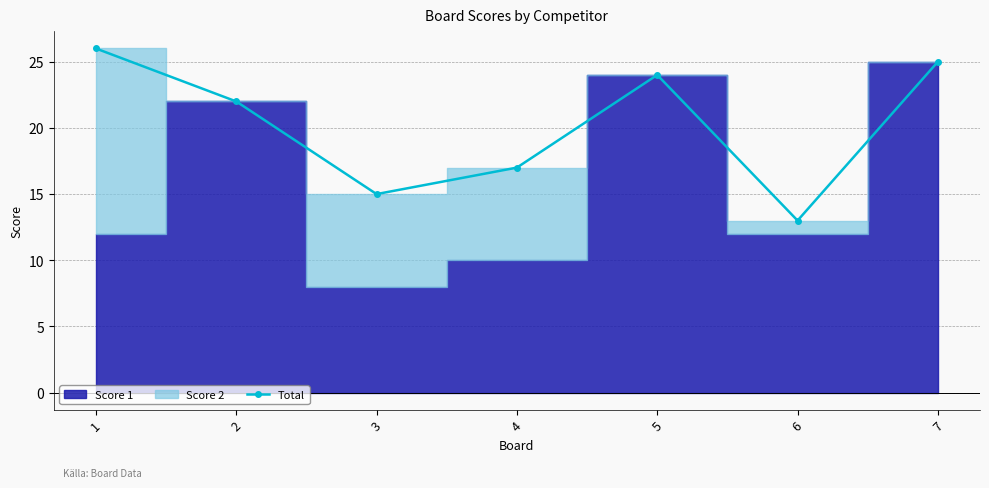

True or false: there are more than 1 points higher than both neighbors.

False